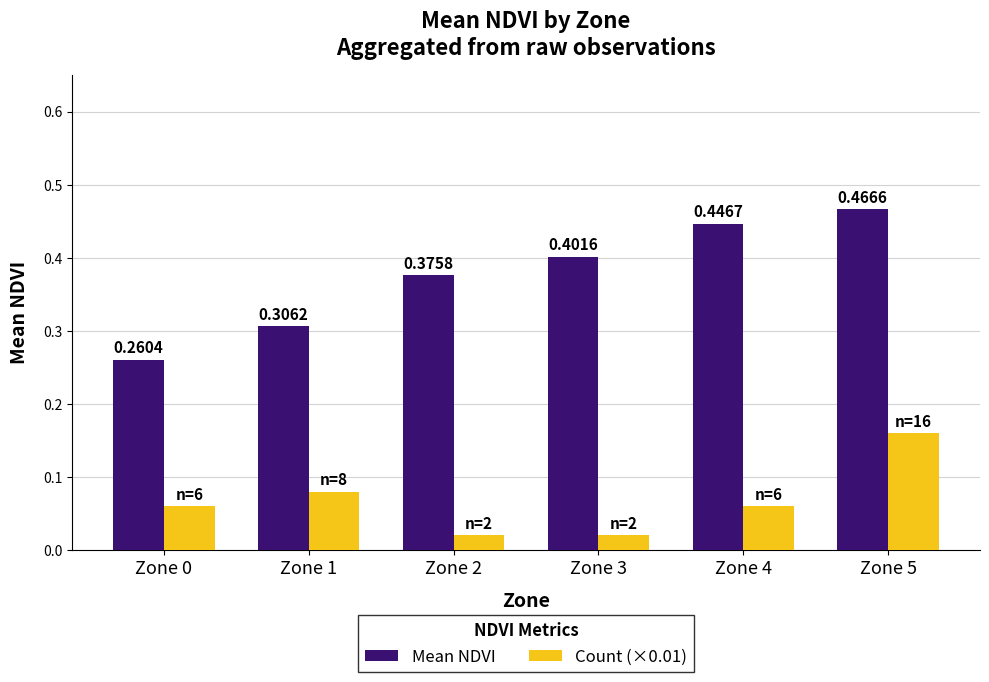

Which series changed the most between Zone 3 and Zone 5?

Count (×0.01)